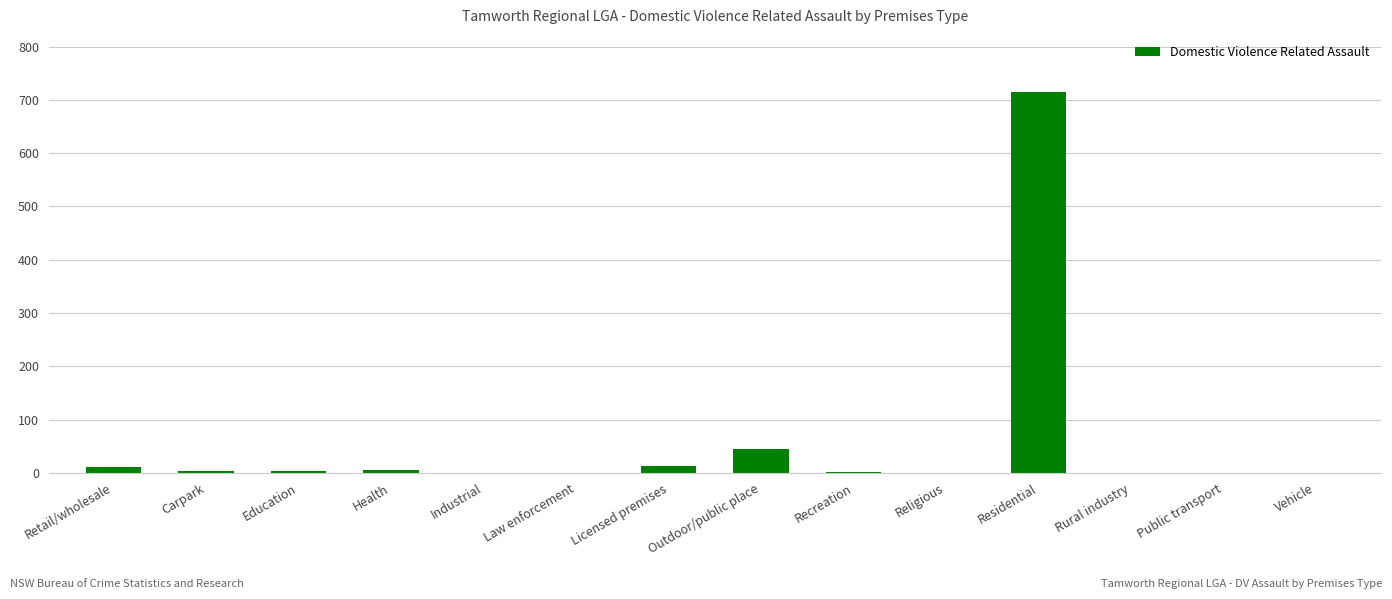

Is it true that the value at Industrial is -437?

False